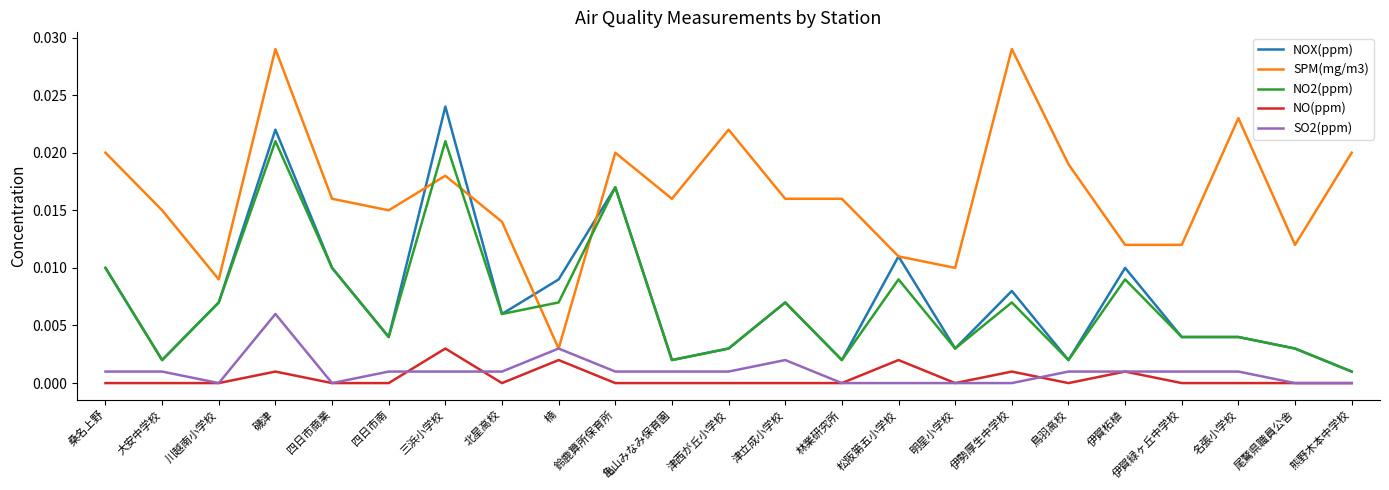

Does the chart have visible grid lines?

No